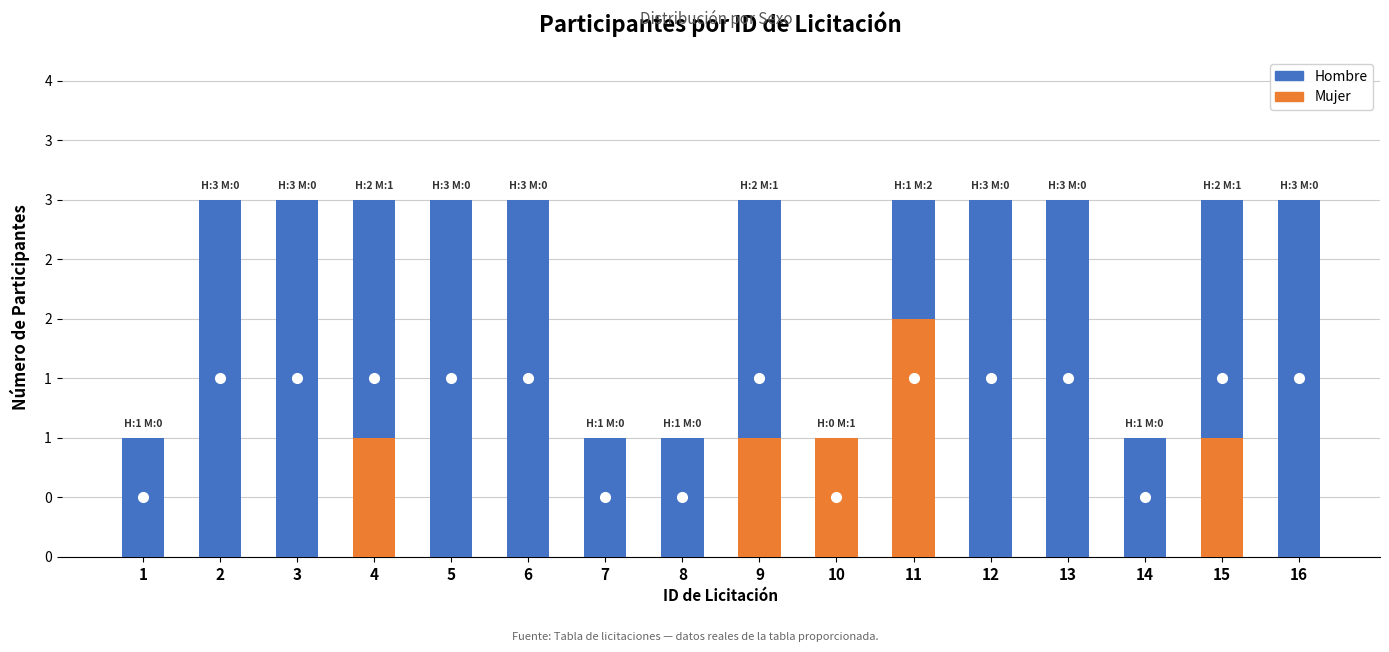

What is the difference between the highest and lowest values at 2?

3